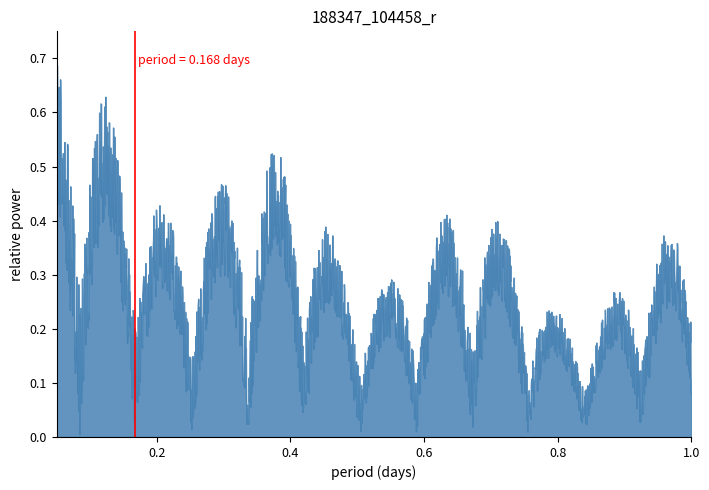

What is the sum of all values?

1